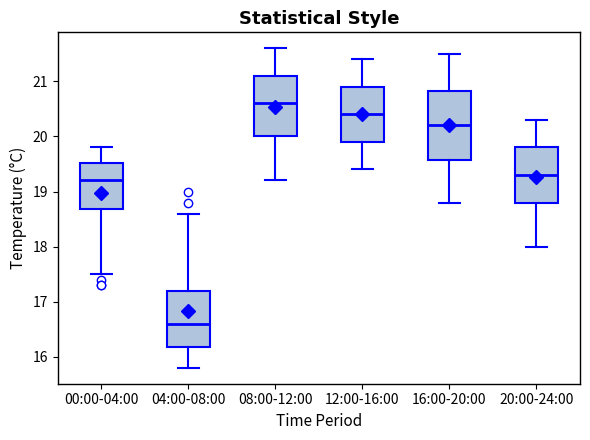

Comparing the boxes themselves (not the whiskers), which one is the tallest?

16:00-20:00